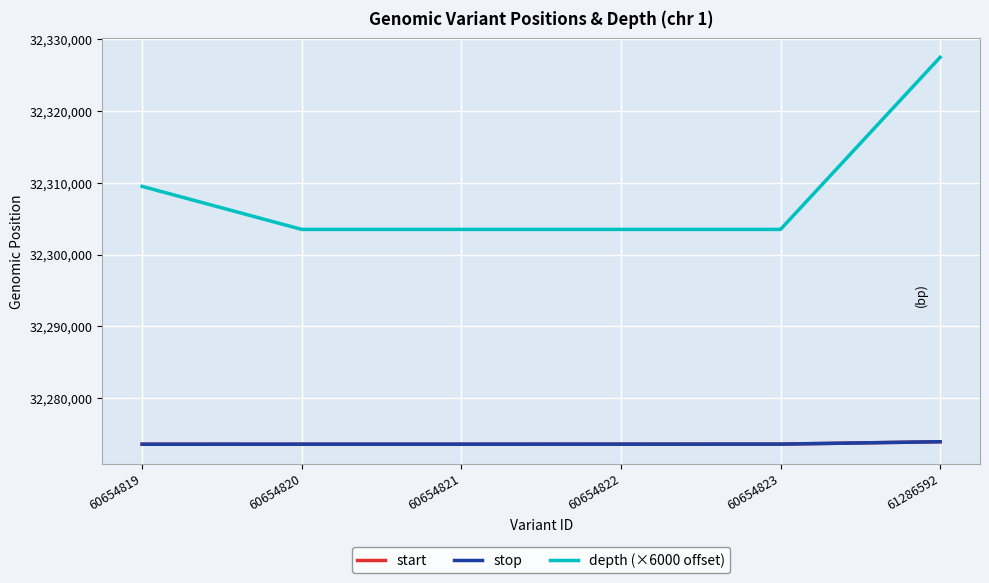

True or false: depth (×6000 offset) and stop cross at least once.

False